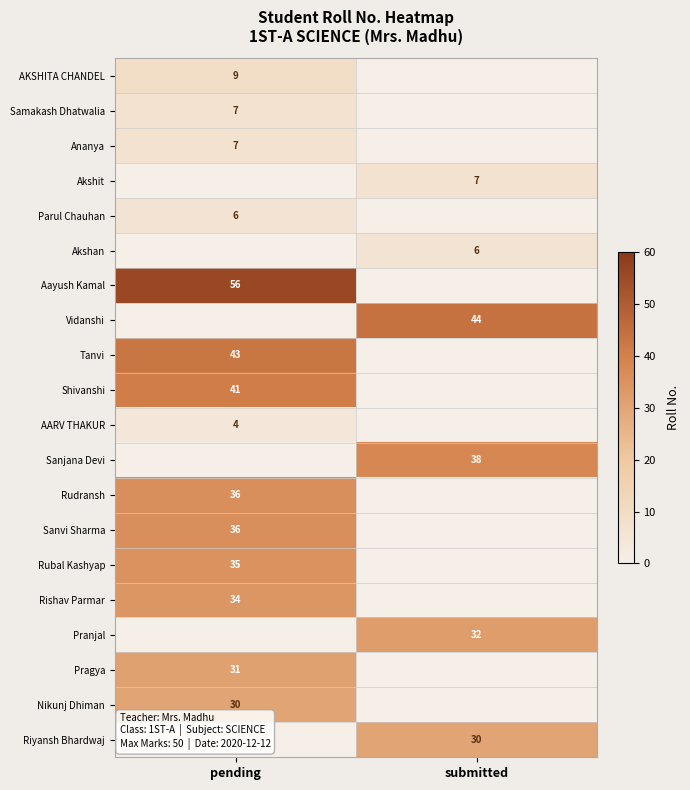

Is it true that Sanvi Sharma equals 23 at pending?

False